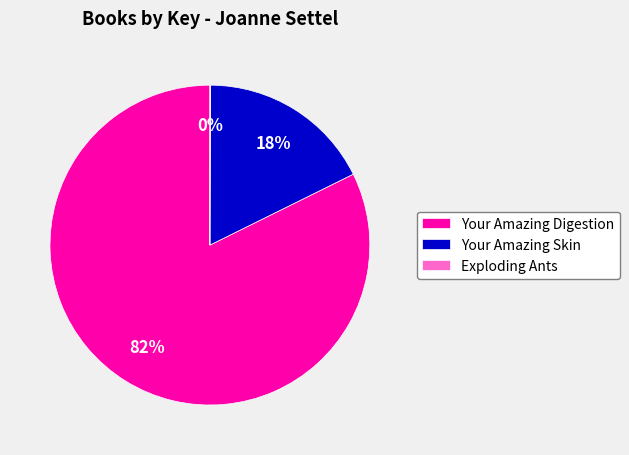

Between Your Amazing Skin and Your Amazing Digestion, which is larger?

Your Amazing Digestion